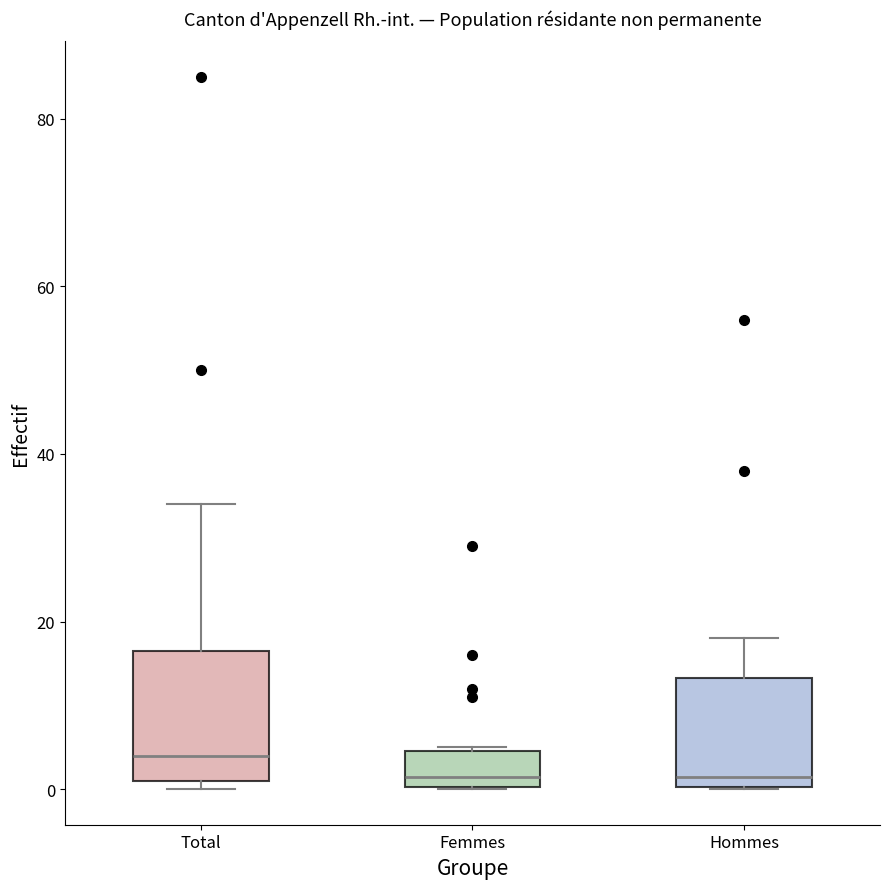

Reading left to right, transcribe this box plot: for each box, give where its median line is, the range the box spans, and where its two whiskers end, as read against the y-axis. The values are not printed on the chart, so give them approximately, as read against the axis.

Total: median 4, box 2 to 16, whiskers 0 to 34
Femmes: median 2, box 0 to 4, whiskers 0 to 6
Hommes: median 2, box 0 to 14, whiskers 0 to 18